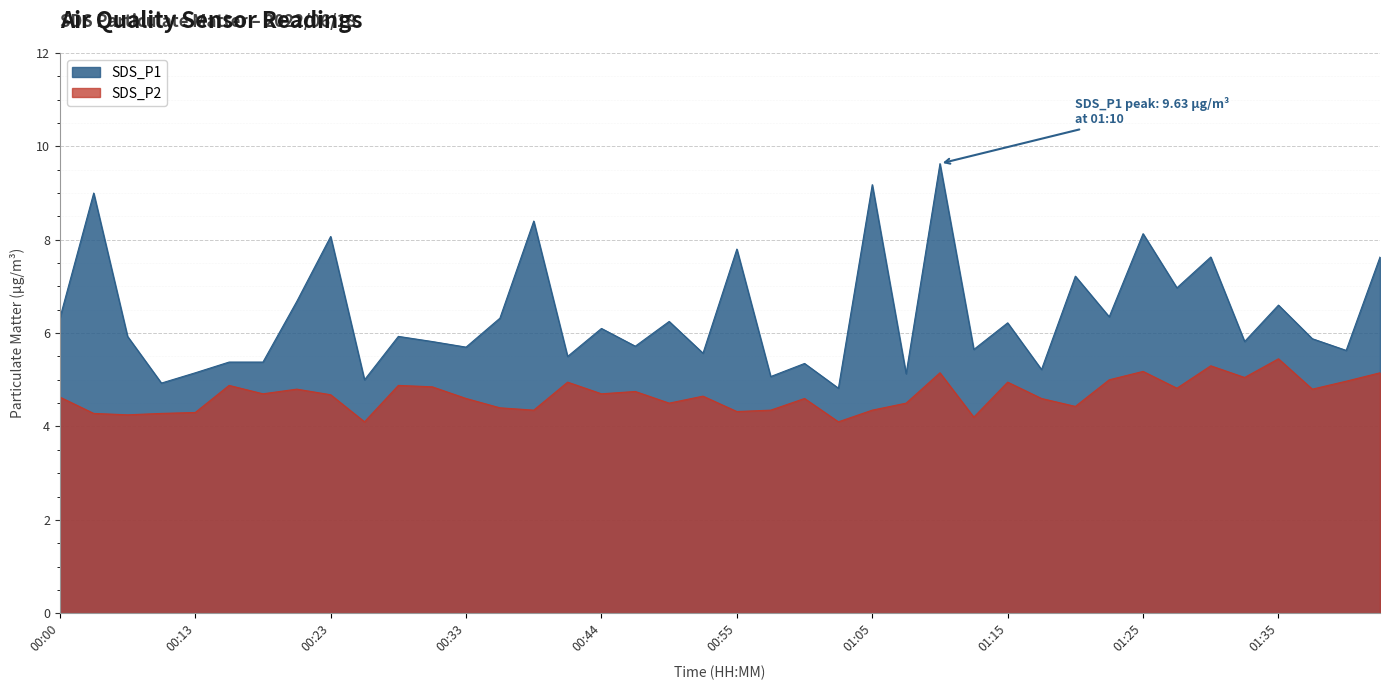

Rank the categories by SDS_P2 value from highest to lowest.

01:35, 01:30, 01:25, 01:10, 01:43, 01:33, 01:23, 01:40, 00:41, 01:15, 00:16, 00:28, 00:31, 01:28, 00:21, 01:37, 00:46, 00:18, 00:44, 00:23, 00:52, 00:00, 00:33, 01:00, 01:17, 00:49, 01:08, 01:20, 00:36, 00:38, 00:57, 01:05, 00:55, 00:13, 00:03, 00:08, 00:05, 01:13, 00:26, 01:02